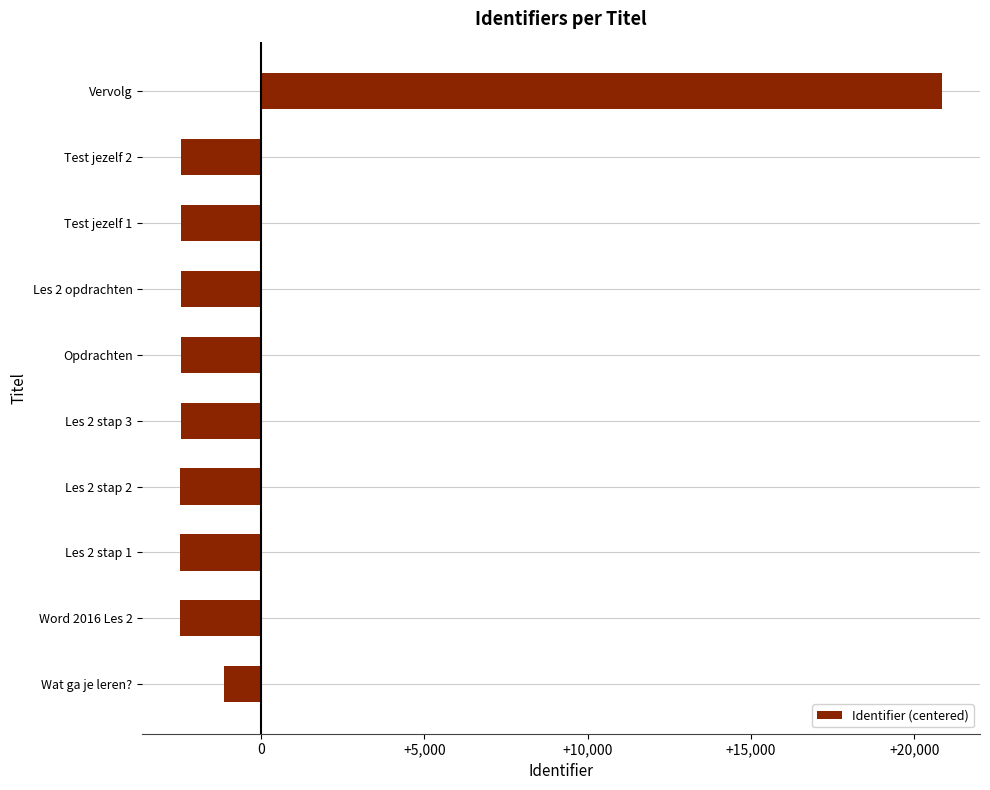

Is it true that the value at Les 2 stap 3 is -4200.6?

False